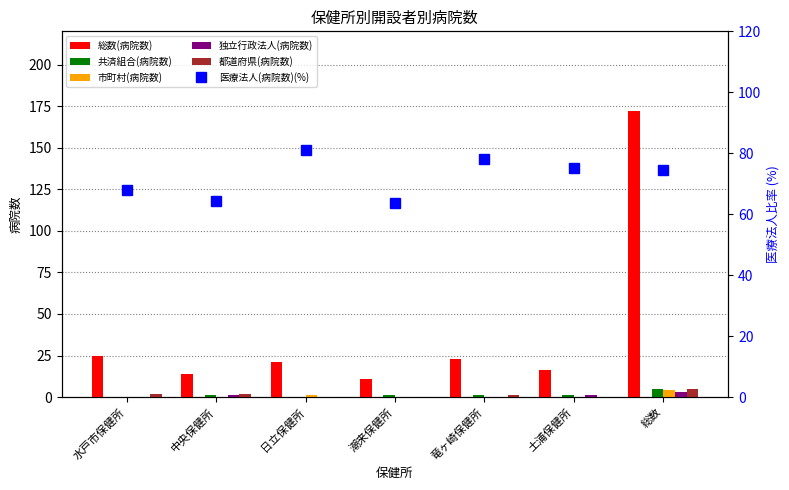

At which label is 独立行政法人(病院数) closest to 1?

中央保健所